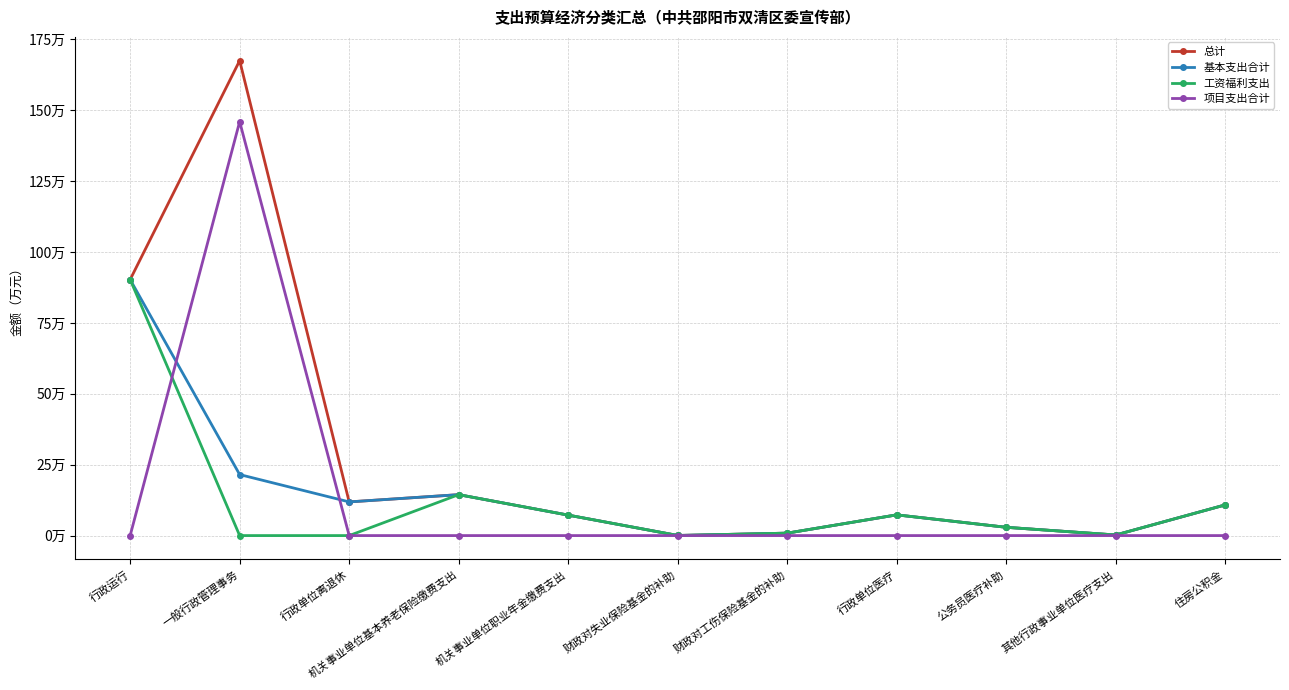

Is this an area chart (filled region under the line)?

No